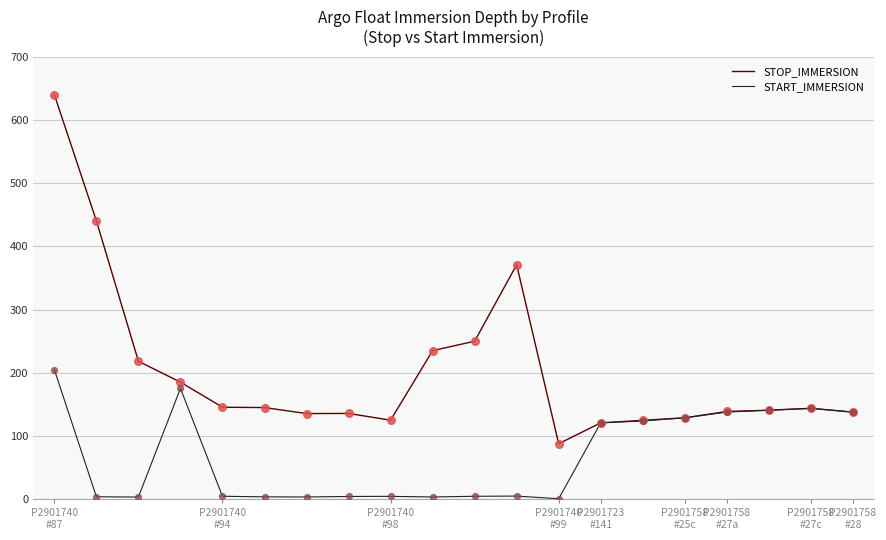

Which series has the widest spread of values?

STOP_IMMERSION